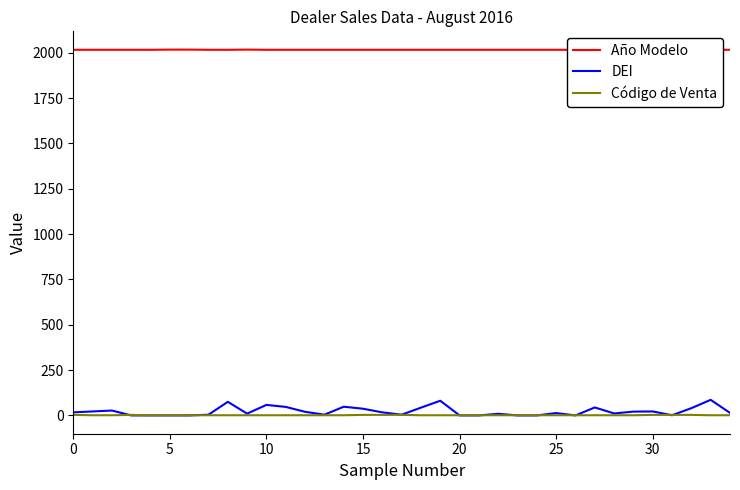

What is the lowest value of the Código de Venta series?

1